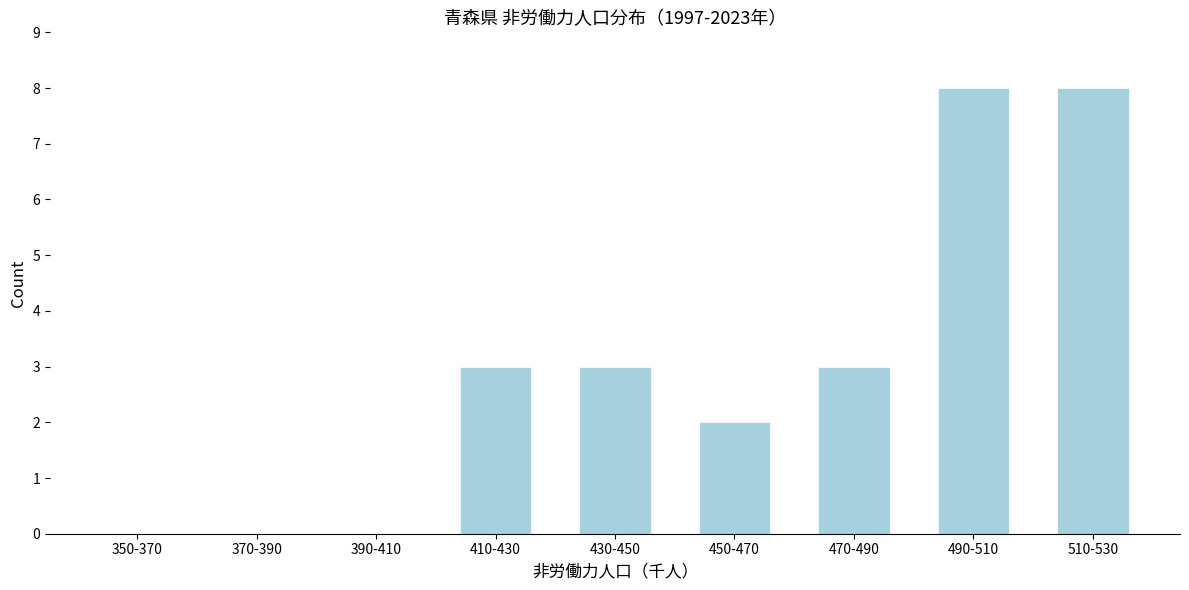

Reading right to left, extract all data points from this chart.

510-530=8	490-510=8	470-490=3	450-470=2	430-450=3	410-430=3	390-410=0	370-390=0	350-370=0